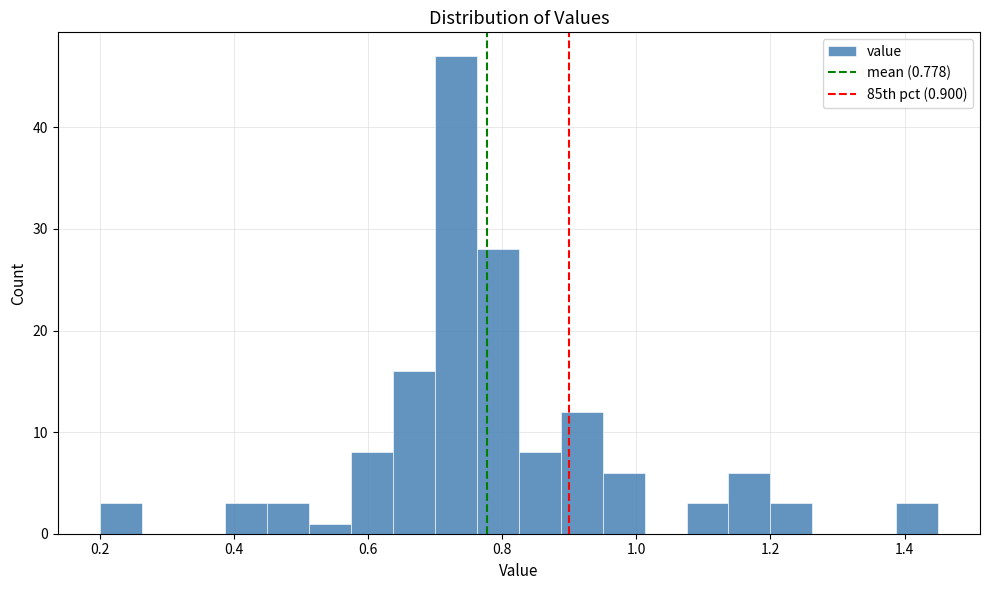

Read against the x-axis, roughly where is the centre of the tallest bar?

0.74